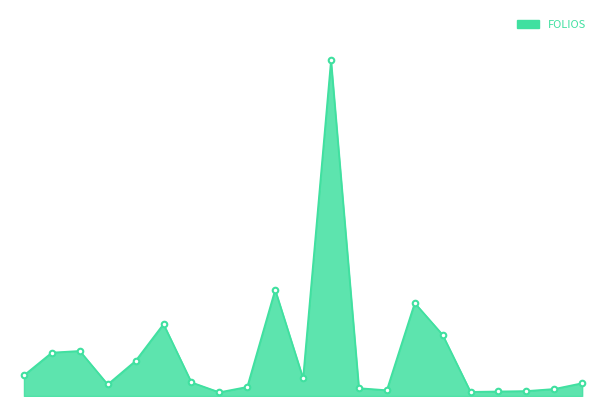

What is the smallest value displayed?

9